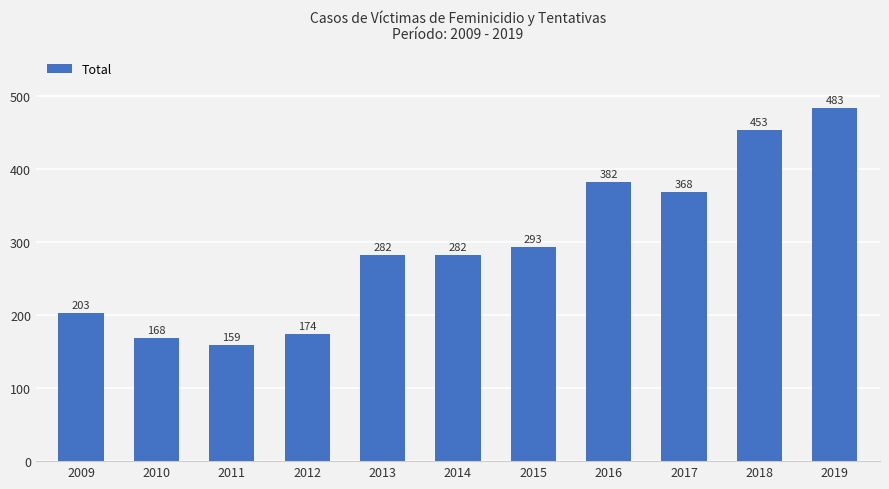

At which label is the value closest to 321?

2015